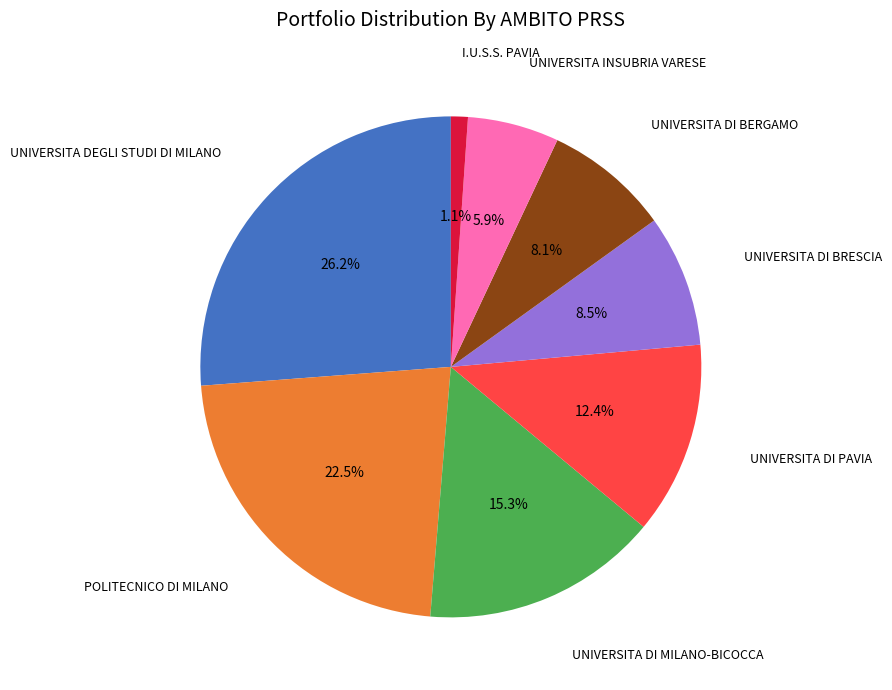

Does any single category account for the majority?

No